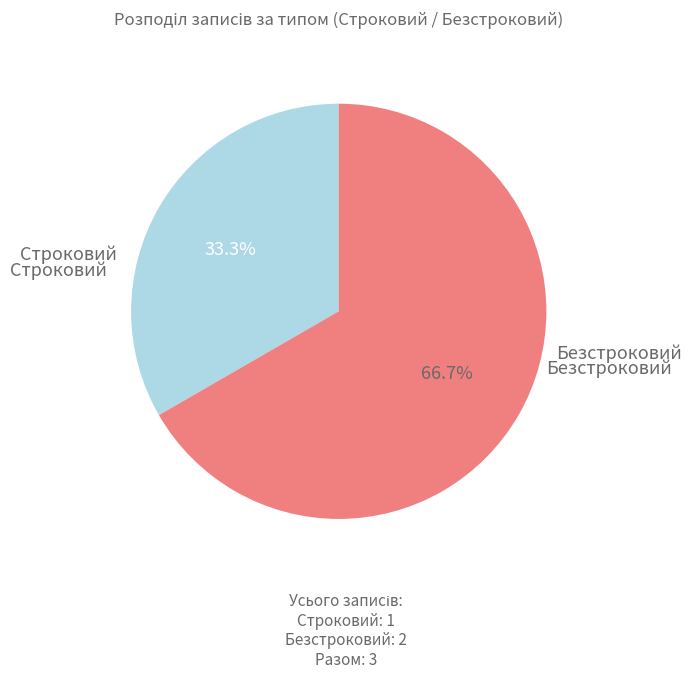

What percentage is NOT represented by Безстроковий?

33.3%